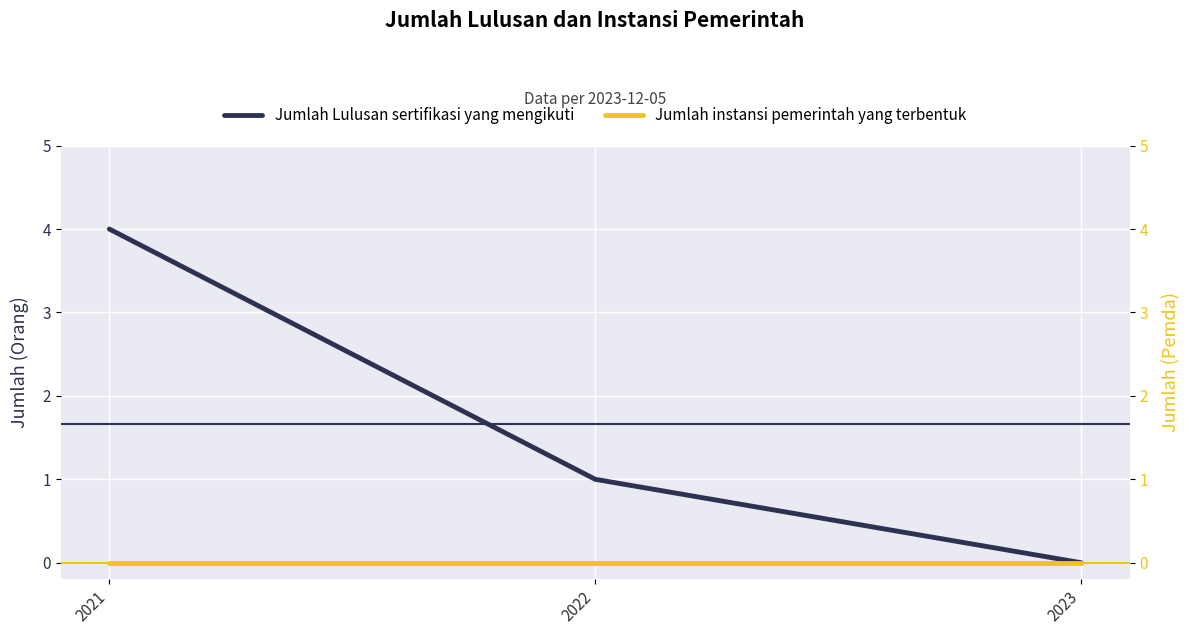

At which category is the sum across all series the highest?

2021